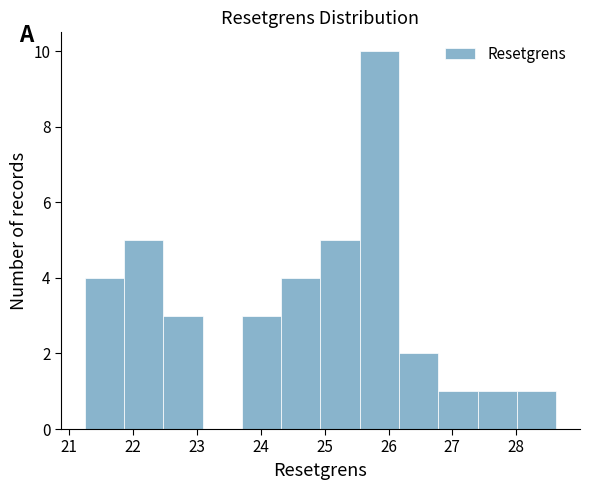

Over which range of the x-axis is the bar tallest?

25.6 to 26.2